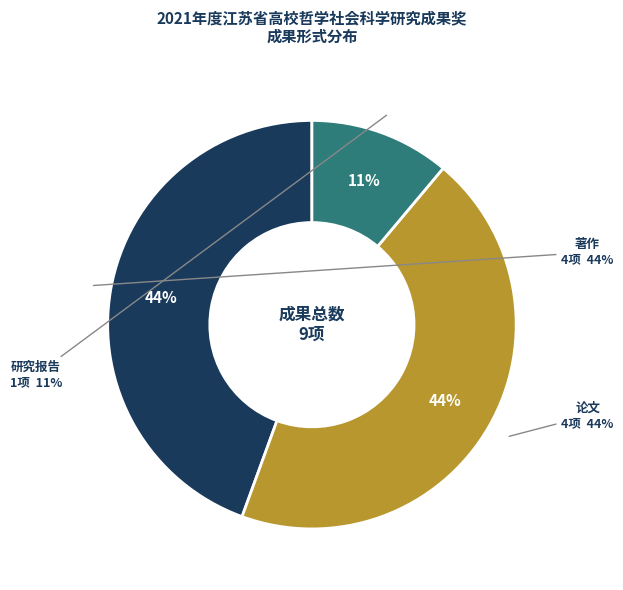

To the nearest percent, what percentage of the pie is 著作?

44%